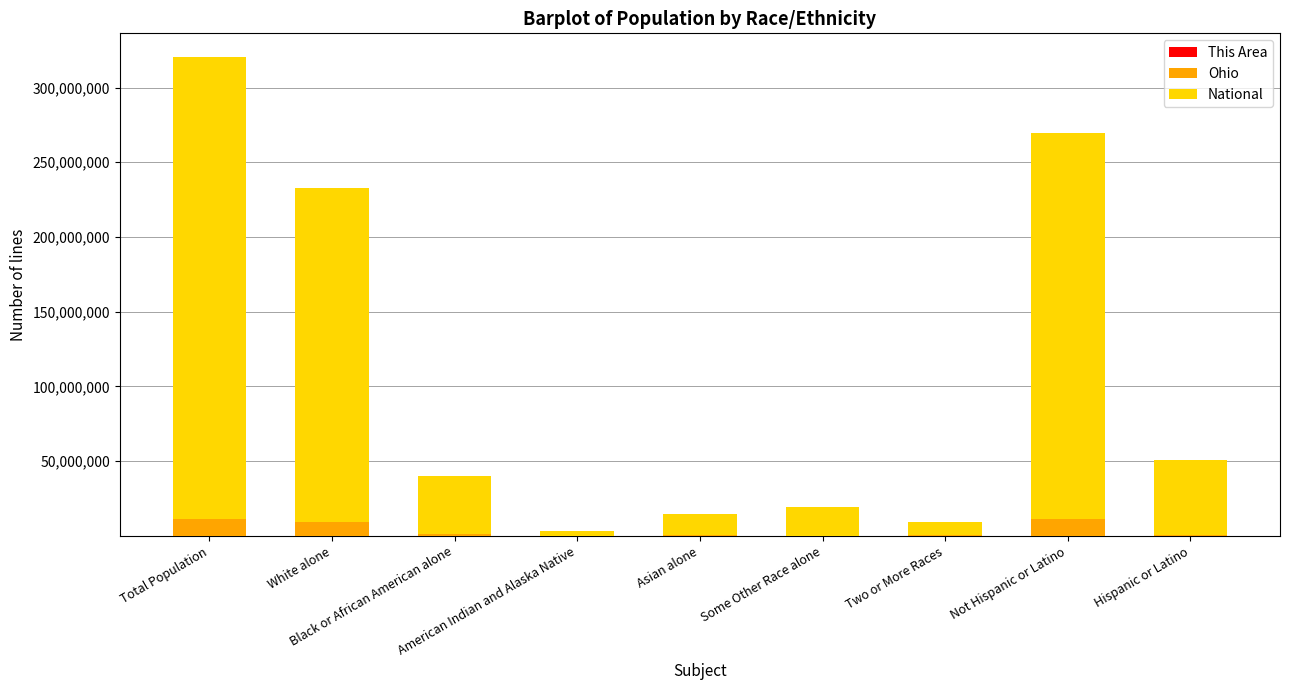

True or false: Ohio has a value of 354674 at Hispanic or Latino.

True